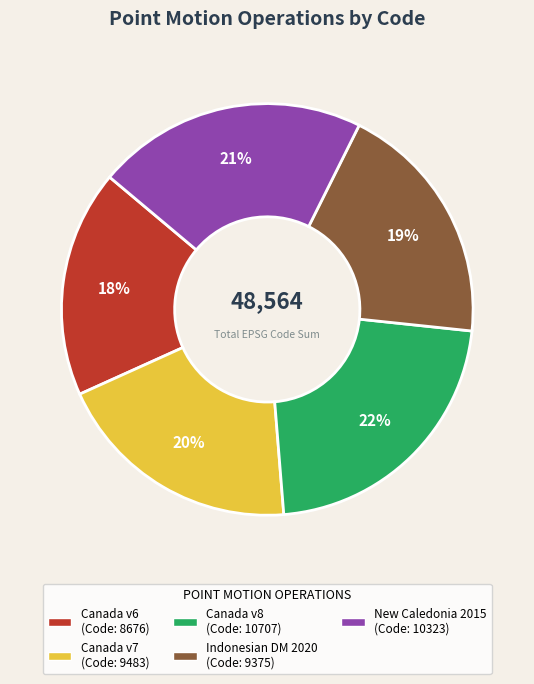

To the nearest percent, what is the difference between the largest and smallest slice percentages?

4%